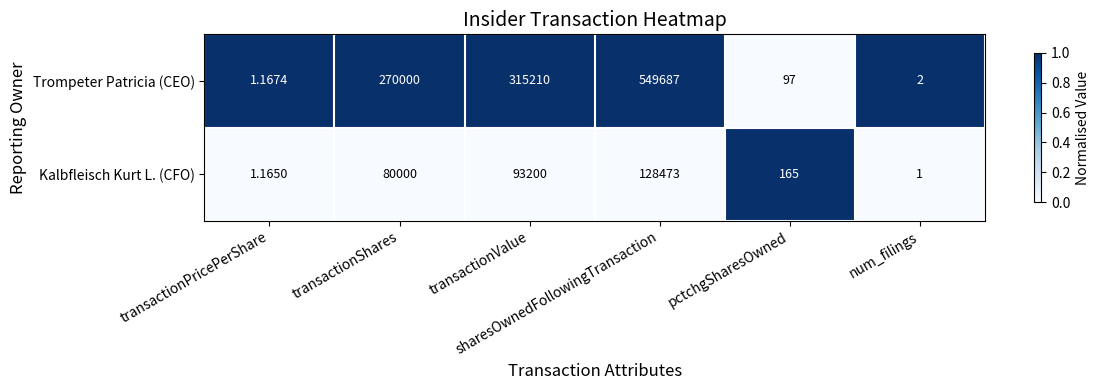

Which series changed the most between transactionPricePerShare and transactionValue?

Trompeter Patricia (CEO)